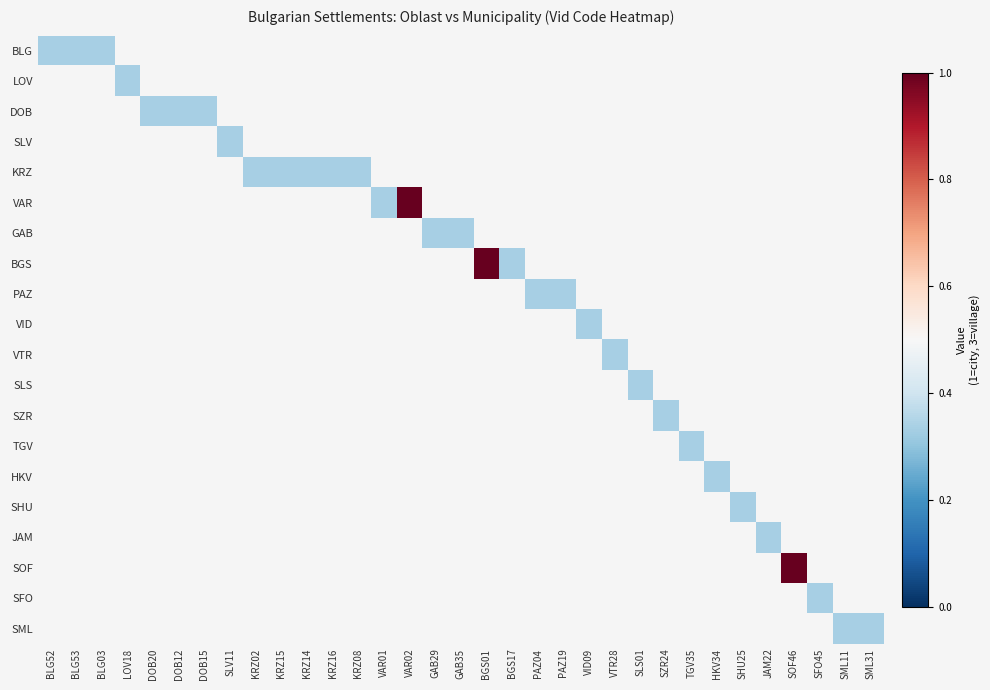

Which has a higher value, GAB35 or SHU25?

SHU25